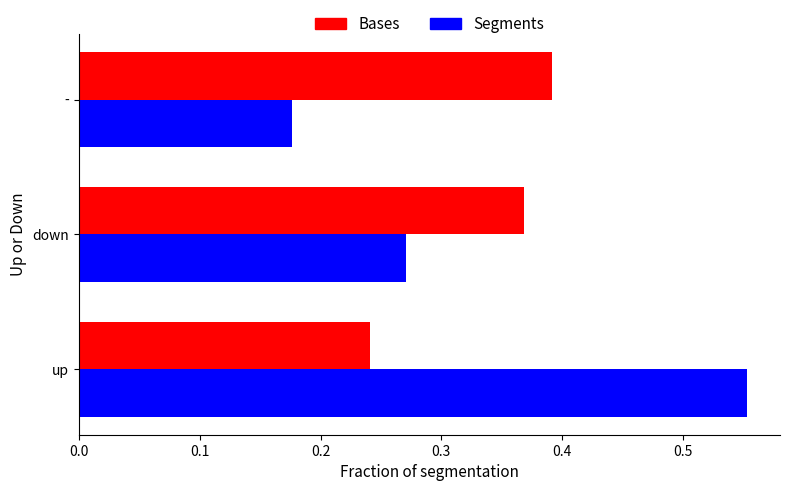

At which category is the sum across all series the highest?

up